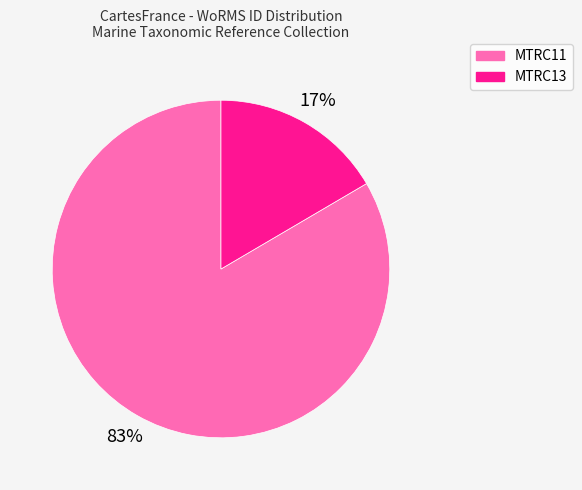

Does any single category account for the majority?

Yes